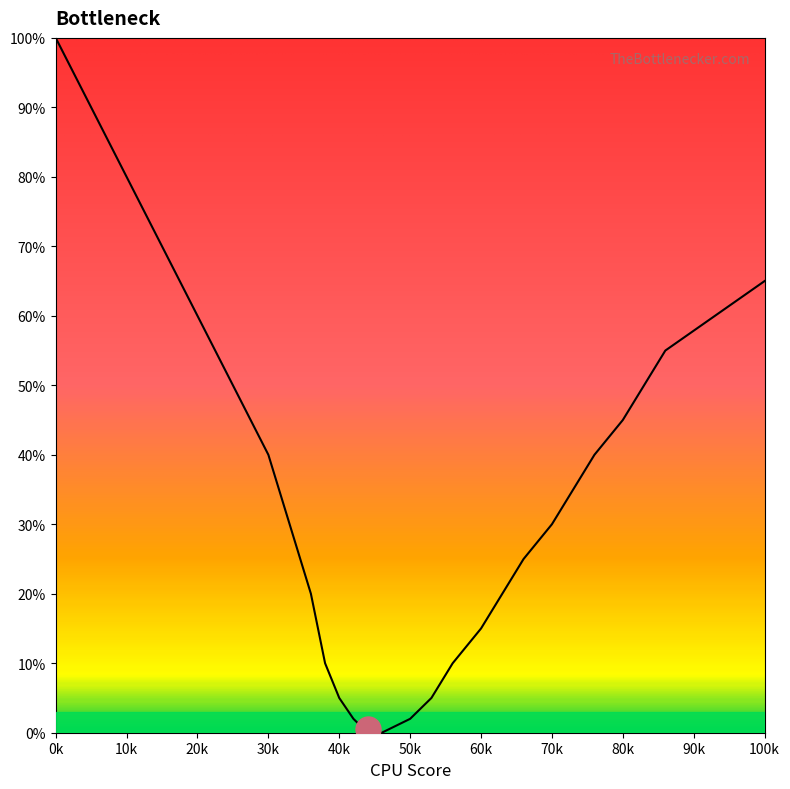

True or false: the data shows 2 at 50k.

True